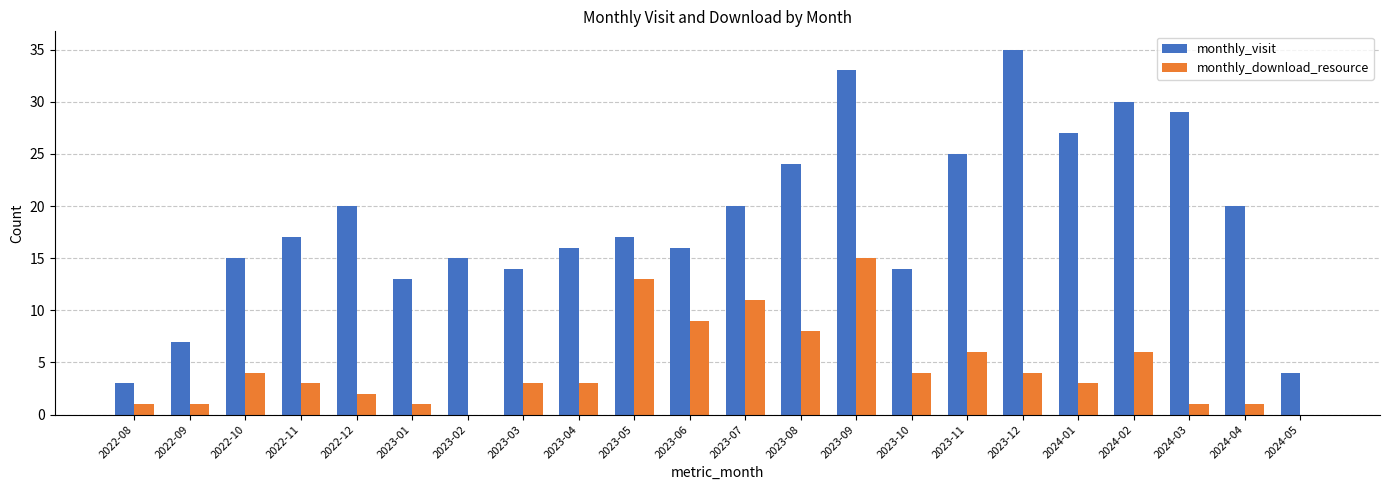

Is the value of monthly_download_resource at 2022-10 greater than the value of monthly_visit at 2022-09?

No